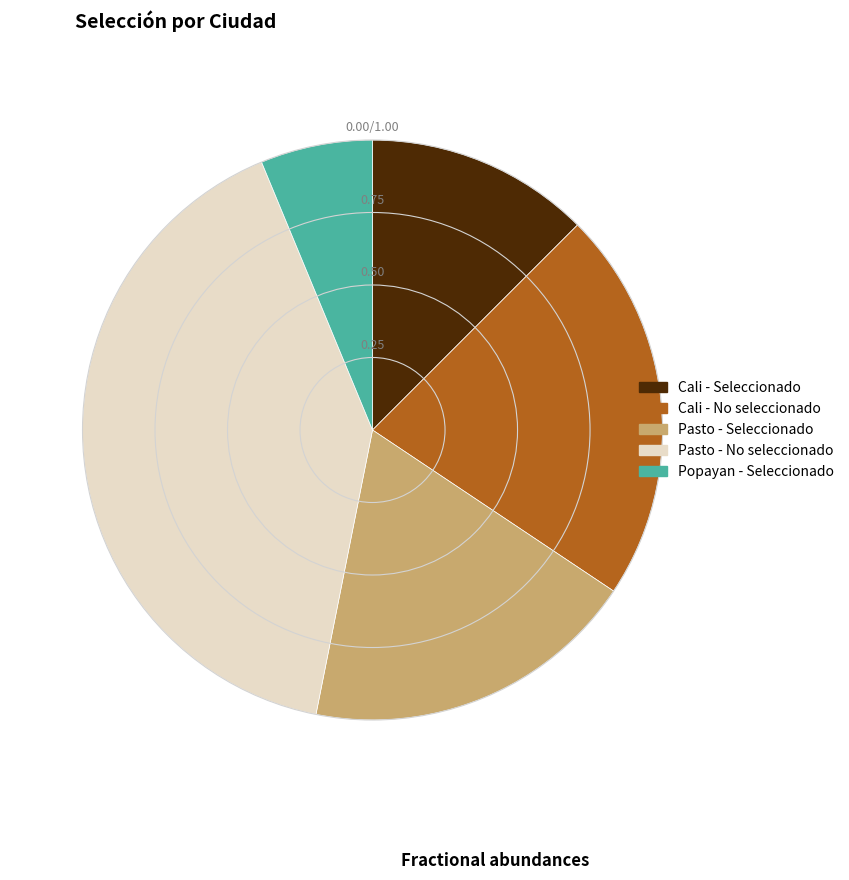

What is the smallest slice in the pie chart?

Popayan - Seleccionado